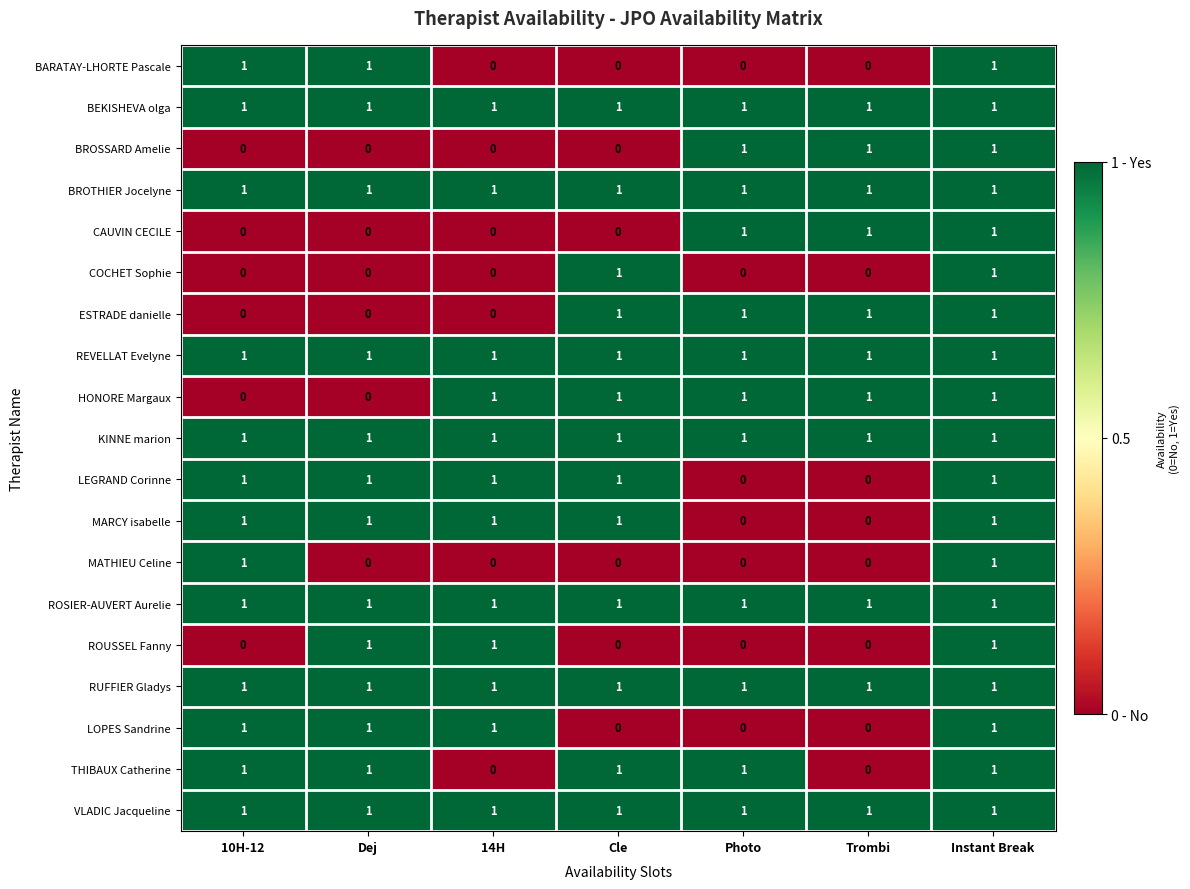

What is the total value across all series at Dej?

13